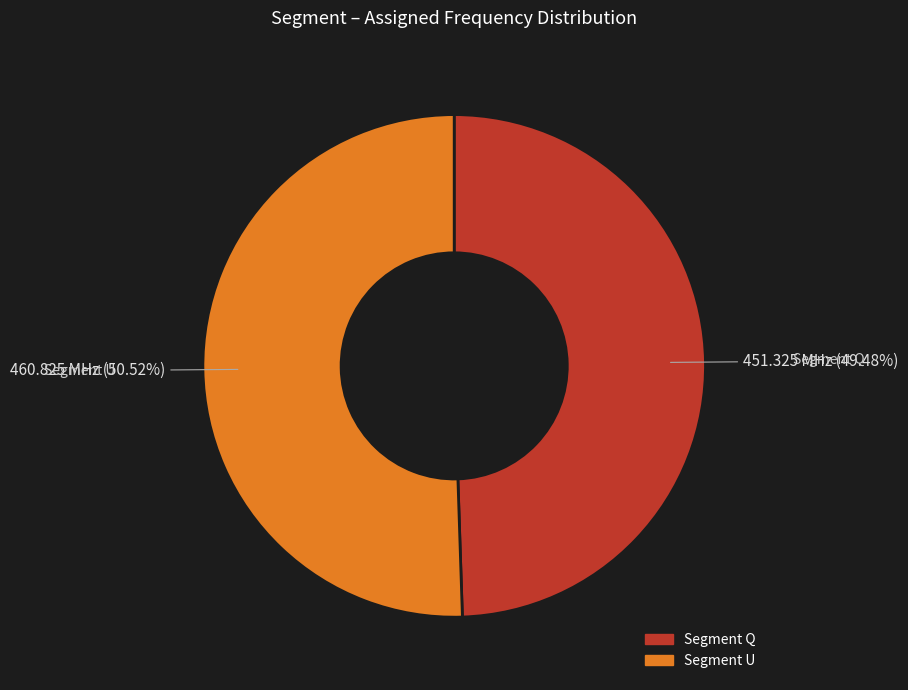

Does any single category account for the majority?

Yes